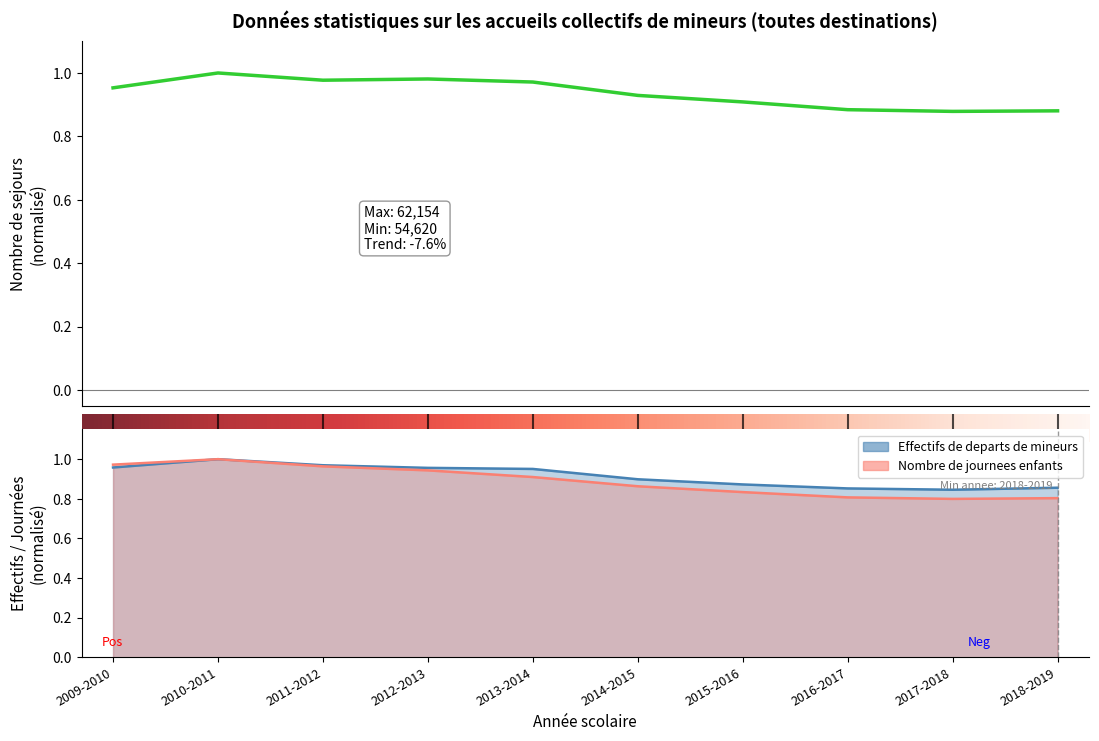

List the series in order of their peak value, highest first.

Nombre de sejours (Ensemble), Effectifs de departs de mineurs, Nombre de journees enfants